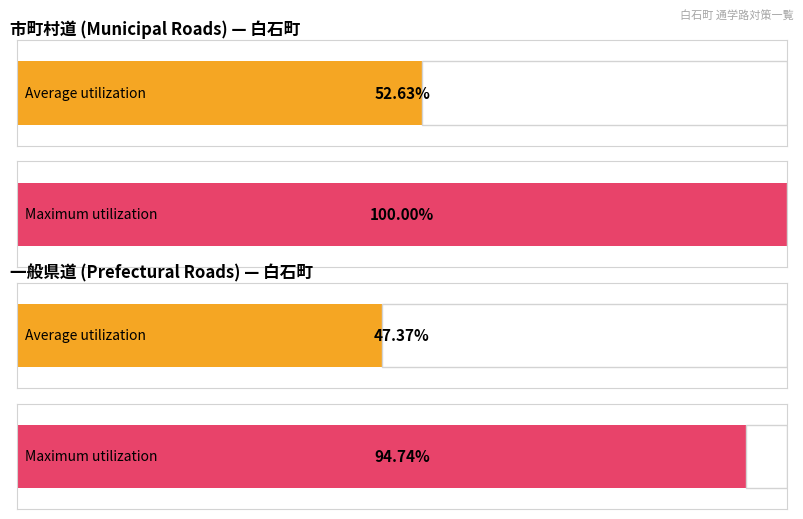

True or false: 市町村道 has a value of 17 at 市町村道.

False